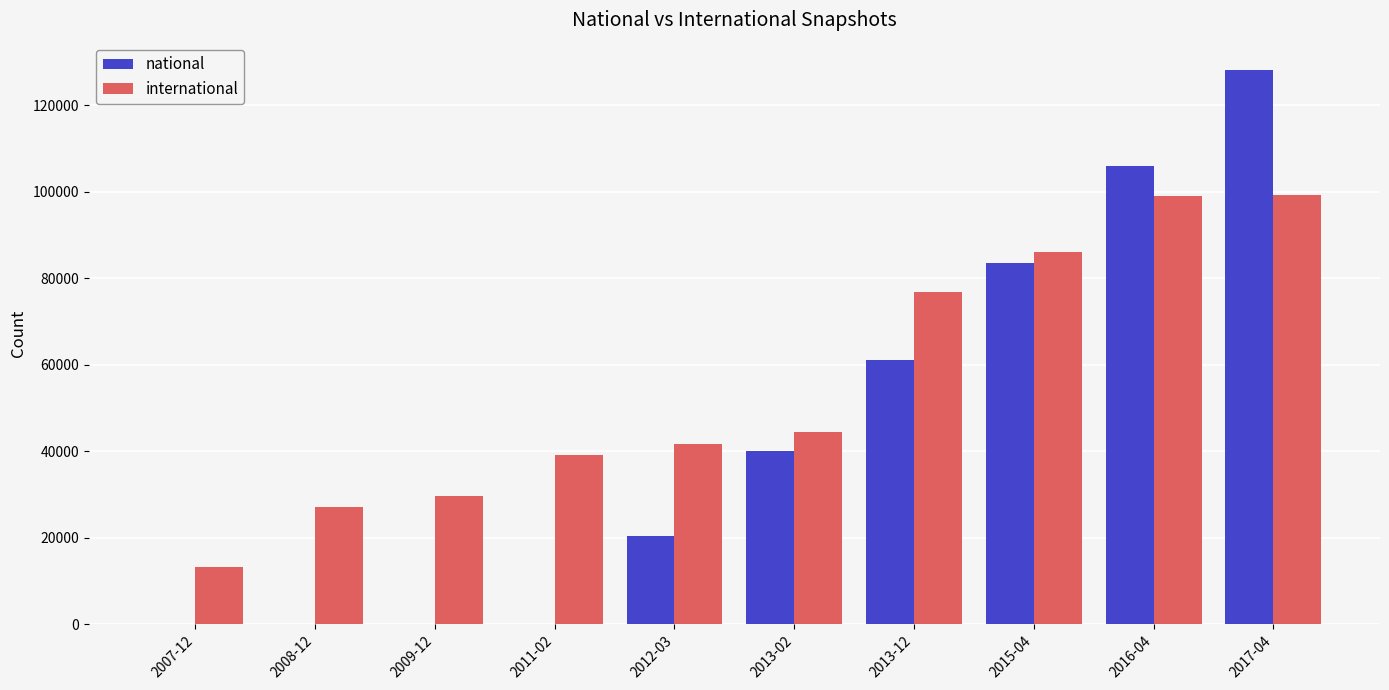

What is the maximum value for international?

99217